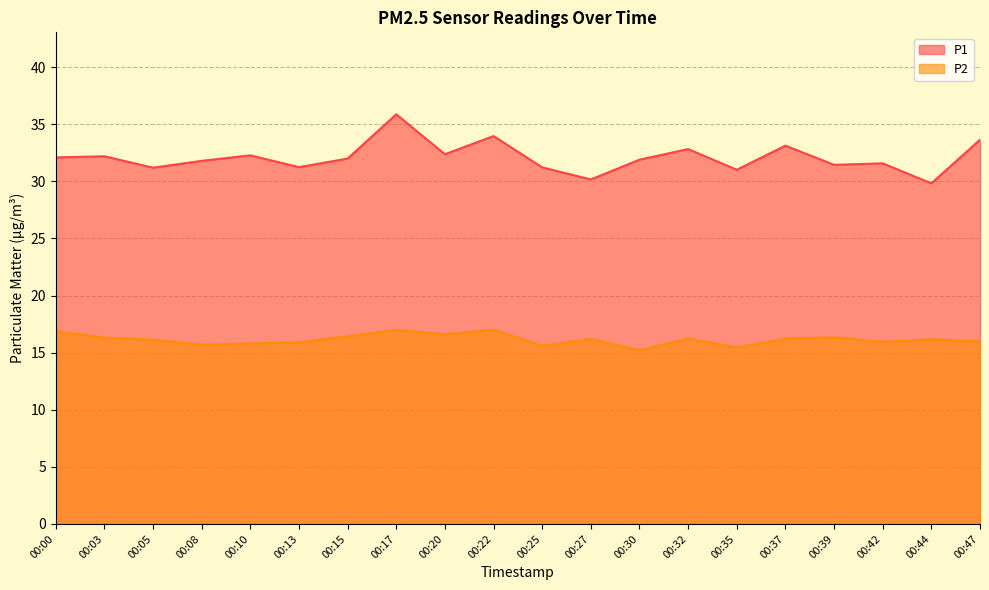

What is the greatest value displayed?

35.9